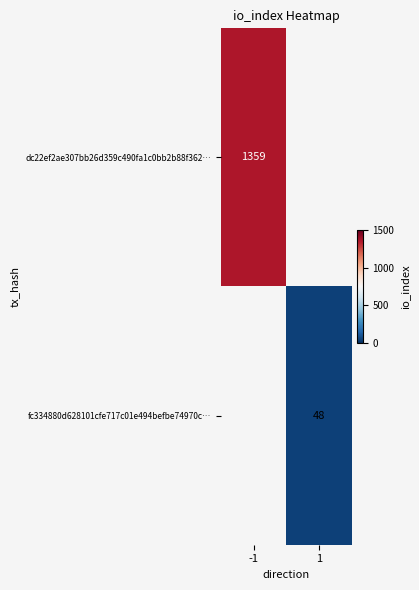

What is the maximum value shown in the chart?

1359.0